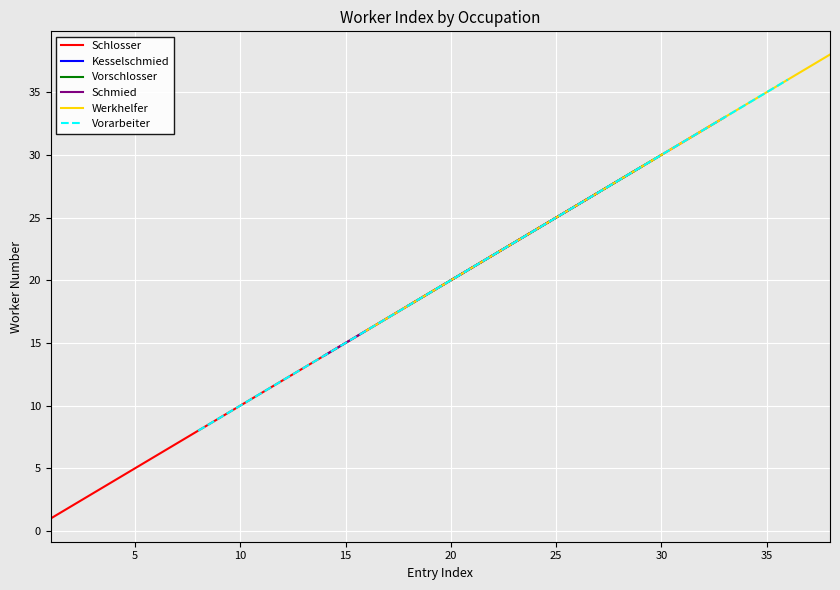

List the series in order of their overall mean, lowest first.

Schlosser, Kesselschmied, Vorschlosser, Schmied, Werkhelfer, Vorarbeiter